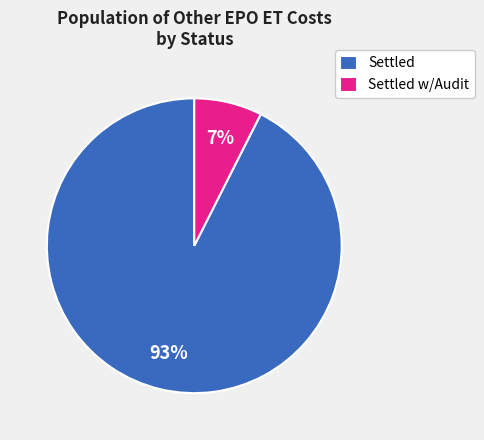

What is the smallest slice in the pie chart?

Settled w/Audit